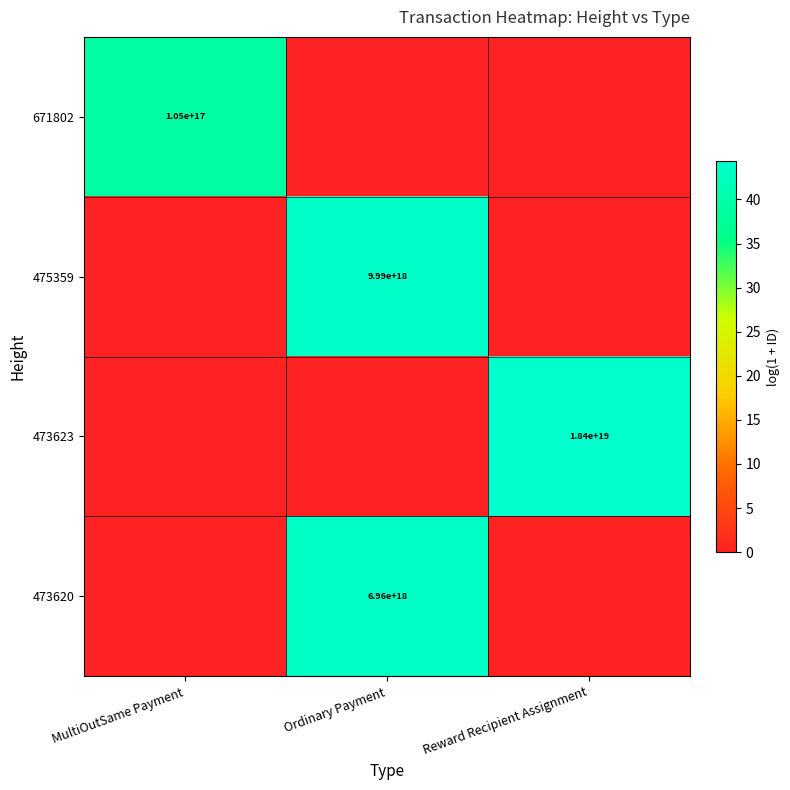

The 475359 series shows 9990000000000000000 at Ordinary Payment. True or false?

True